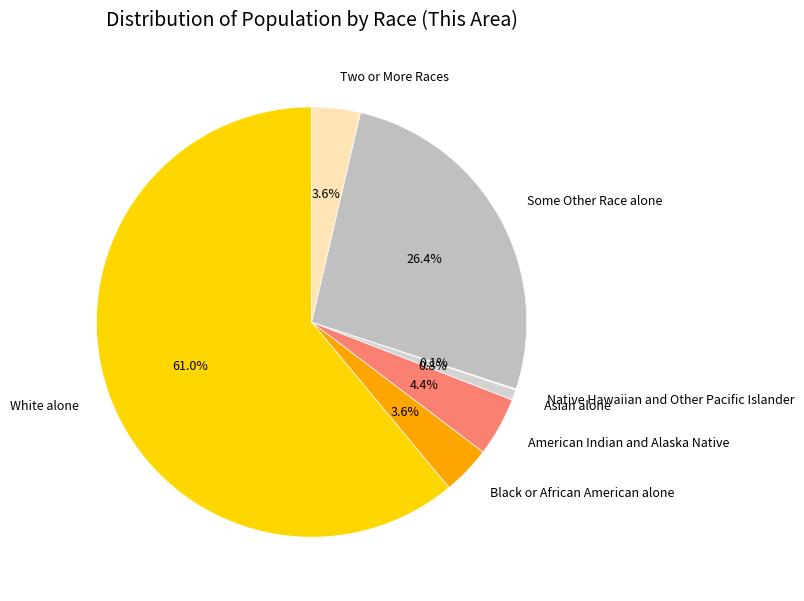

What is the largest slice in the pie chart?

White alone